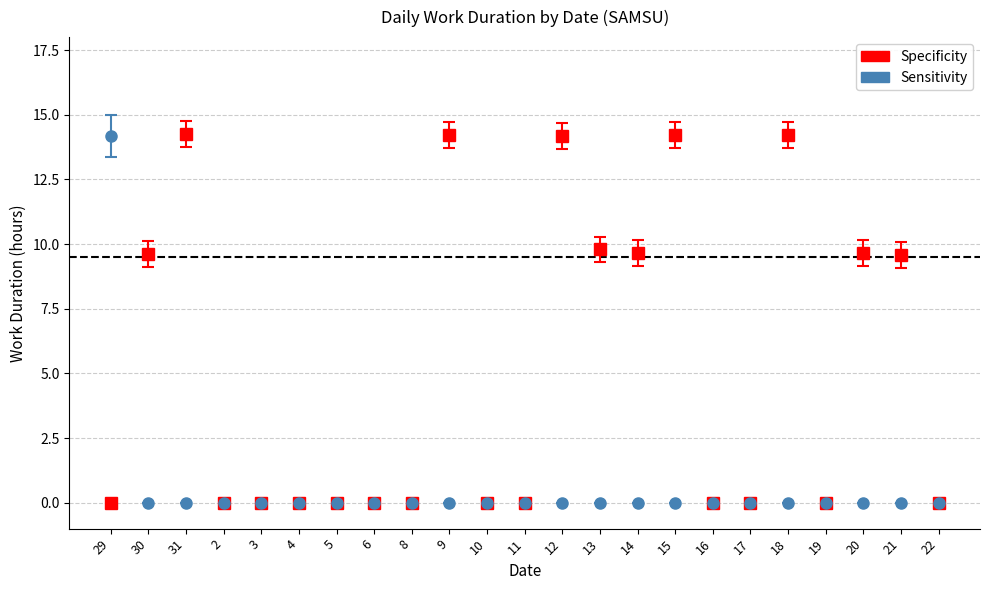

Reading right to left, list all the values displayed in this chart.

Specificity: 0.0	9.6	9.6	0.0	14.2	0.0	0.0	14.2	9.6	9.8	14.2	0.0	0.0	14.2	0.0	0.0	0.0	0.0	0.0	0.0	14.2	9.6	0.0
Sensitivity: 0.0	0.0	0.0	0.0	0.0	0.0	0.0	0.0	0.0	0.0	0.0	0.0	0.0	0.0	0.0	0.0	0.0	0.0	0.0	0.0	0.0	0.0	14.2